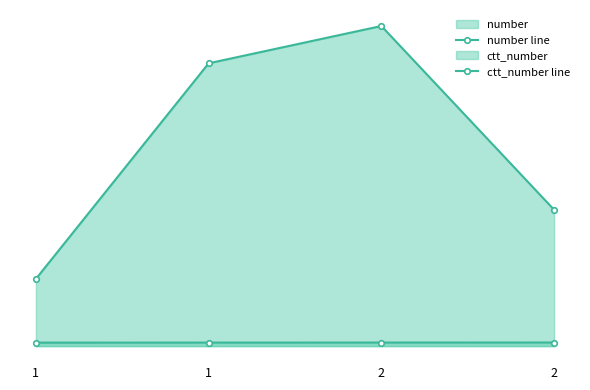

List the series in order of their overall mean, highest first.

ctt_number line, number line